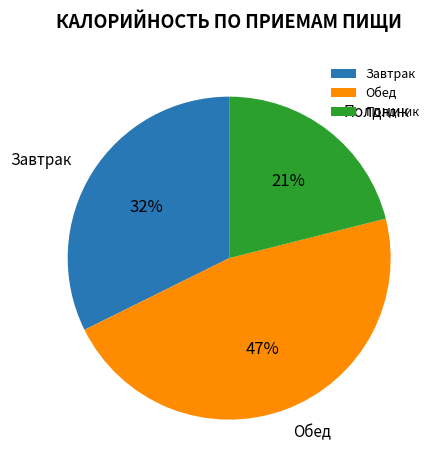

What percentage is the Полдник slice, to the nearest percent?

21%